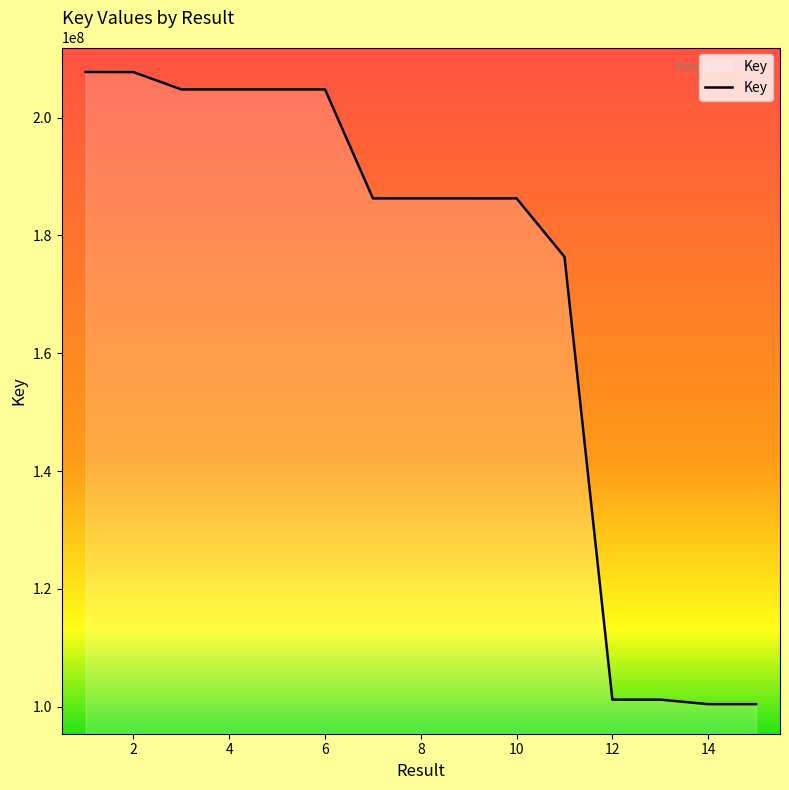

What is the difference between the maximum and minimum values?

107363442